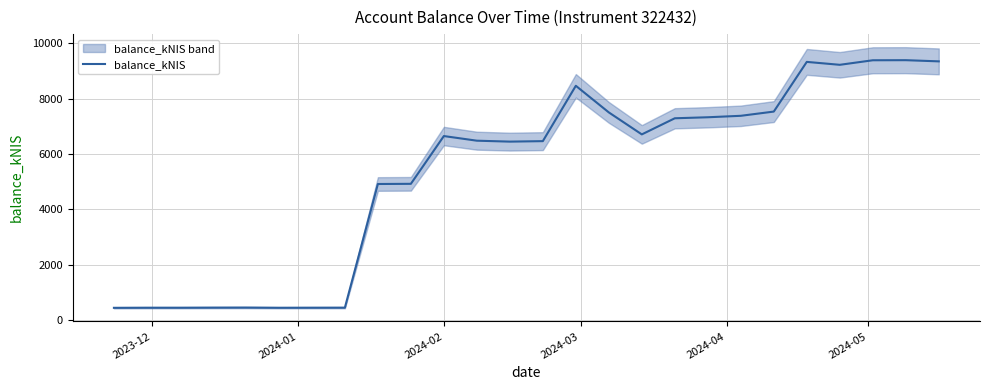

How many values are below 6652?

13